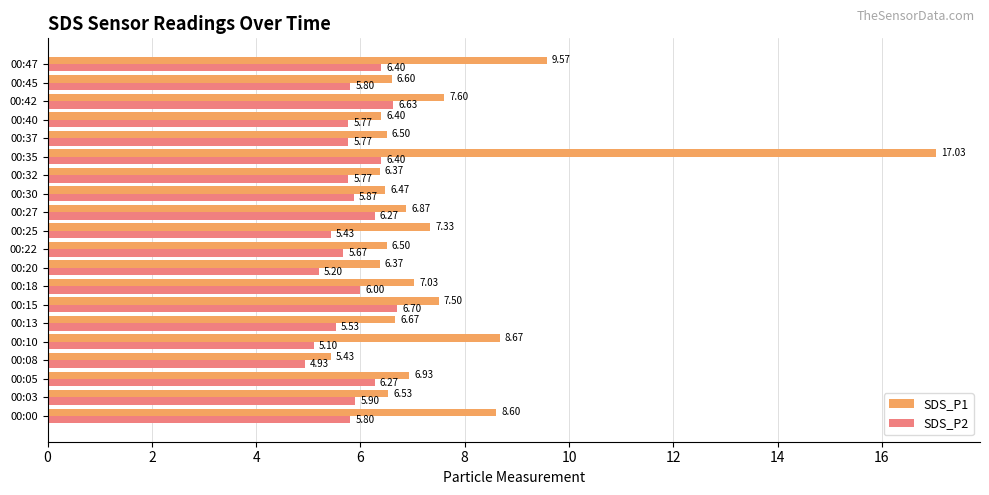

Count the number of data series in this chart.

2